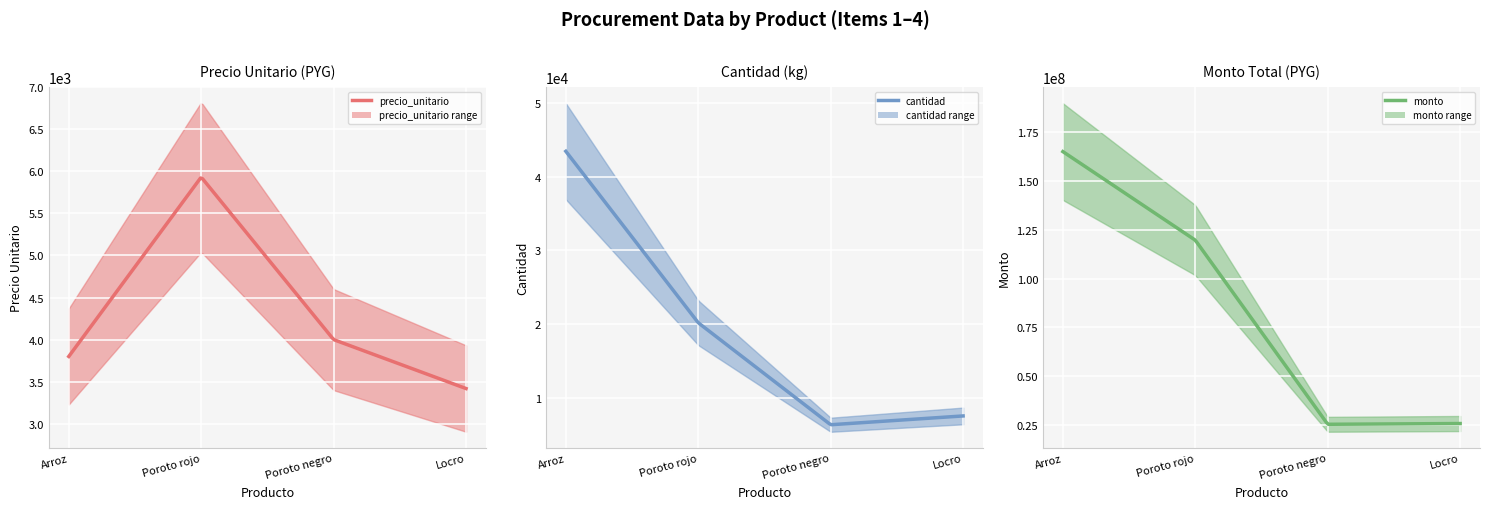

Rank the series at Locro from lowest to highest value.

precio_unitario, cantidad, monto